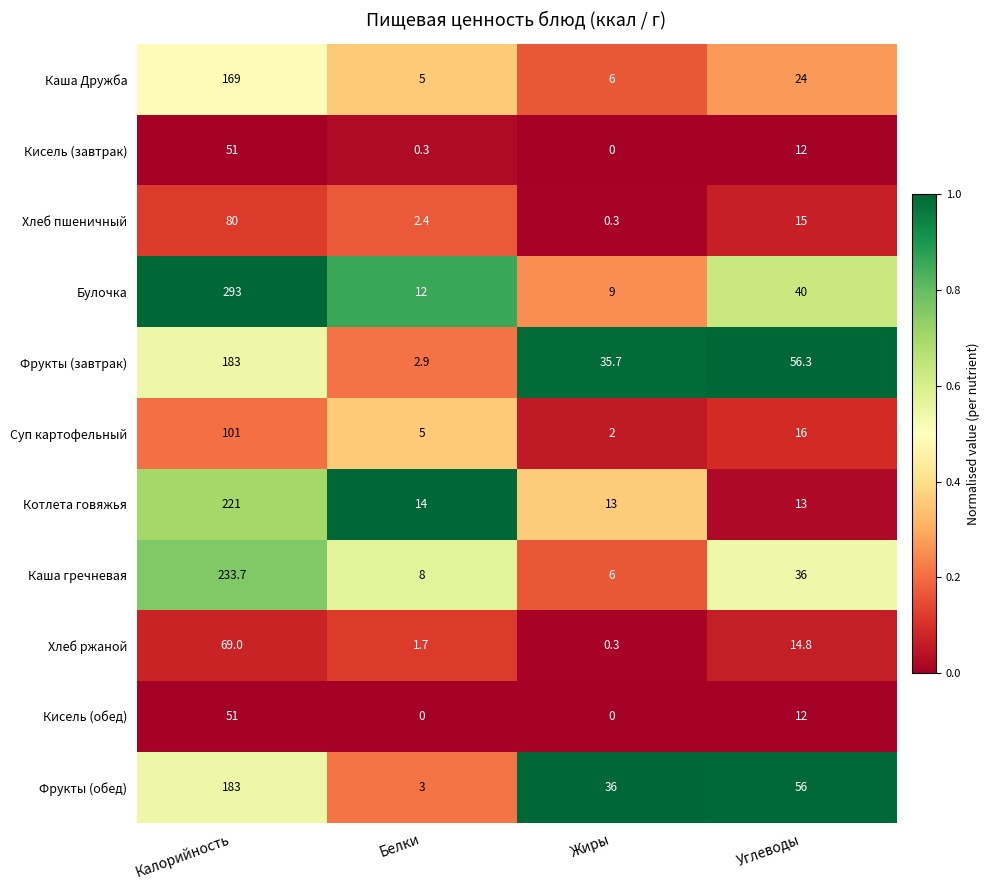

What is the average value of the Булочка series?

88.5